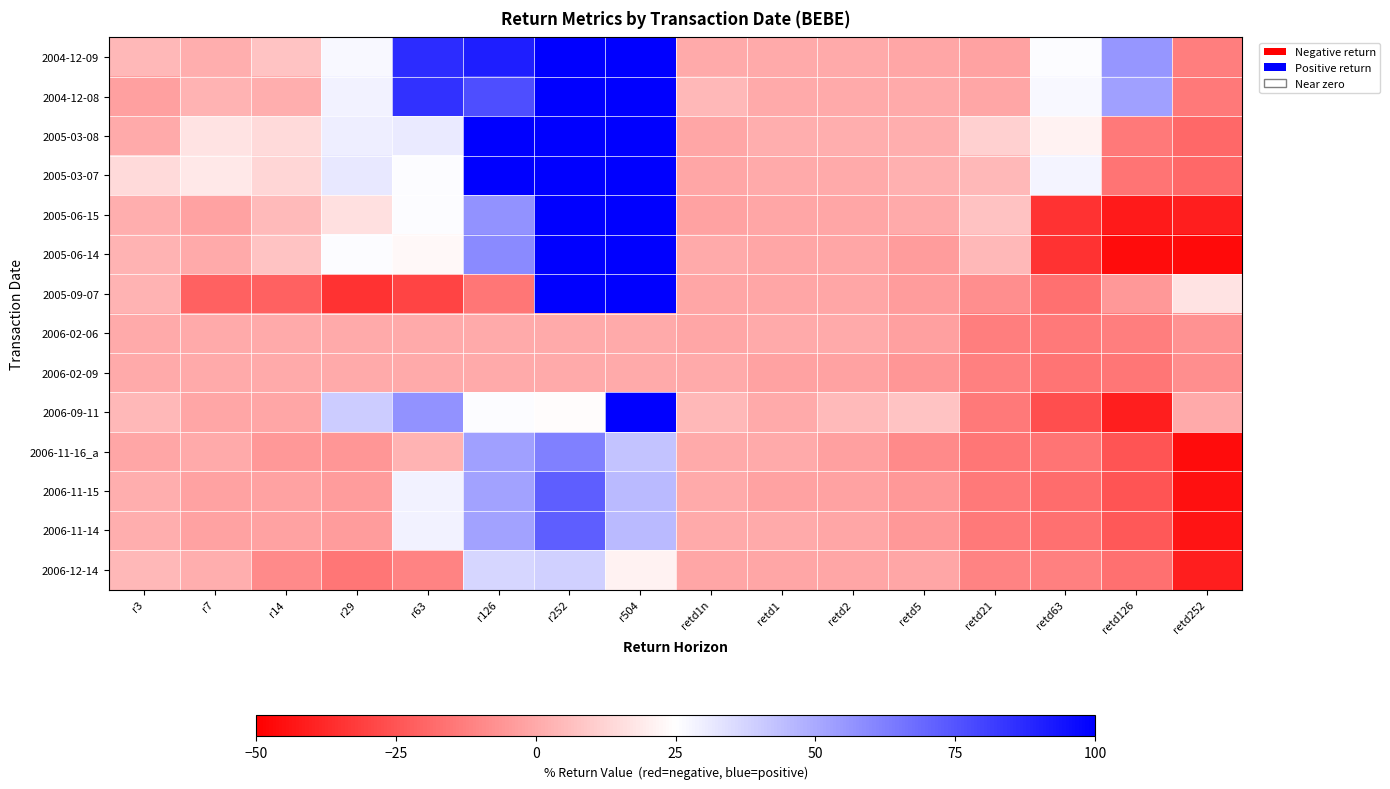

What is the spread (max minus min) of values at retd5?

17